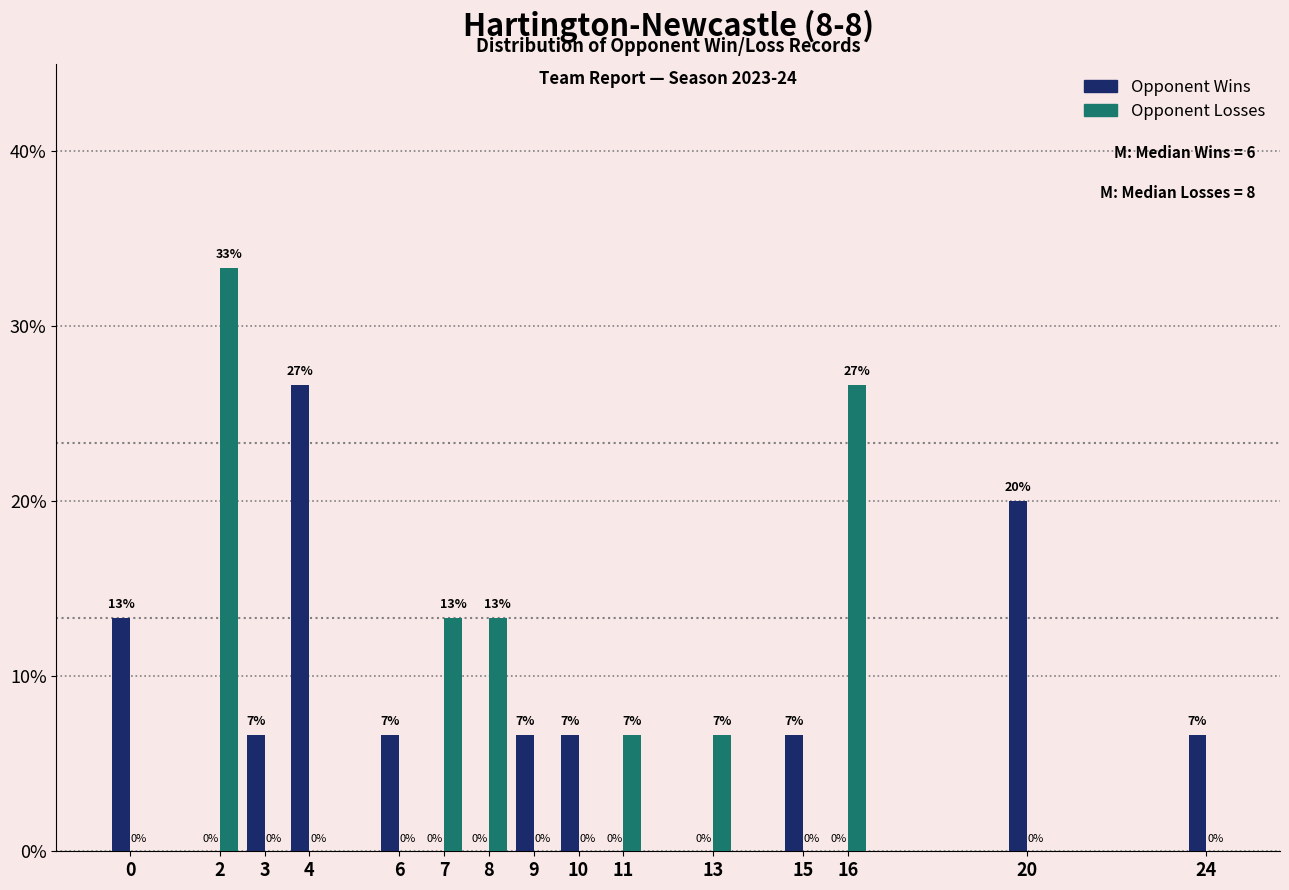

The Opponent Wins series shows 26.7 at 4. True or false?

True